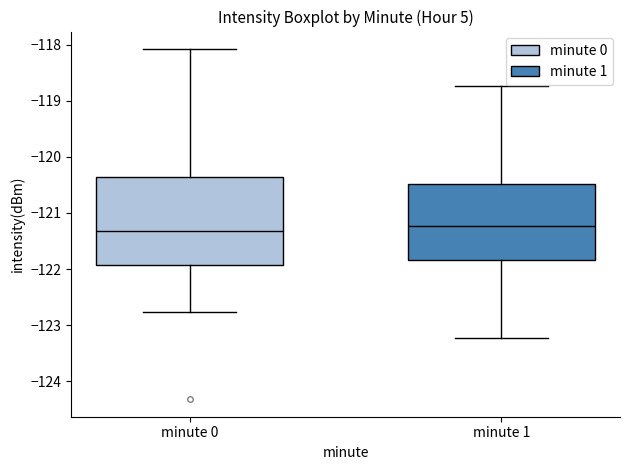

Reading left to right, read every box against the y-axis: the position of its median line, the range the box covers, and the ends of its whiskers. The values are not printed on the chart, so give them approximately, as read against the axis.

minute 0: median -121.3, box -121.9 to -120.4, whiskers -122.8 to -118.1
minute 1: median -121.2, box -121.8 to -120.5, whiskers -123.2 to -118.7